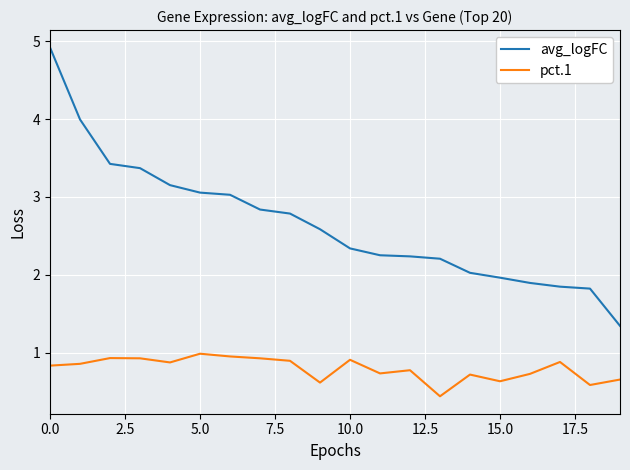

True or false: pct.1 and avg_logFC intersect in this chart.

False